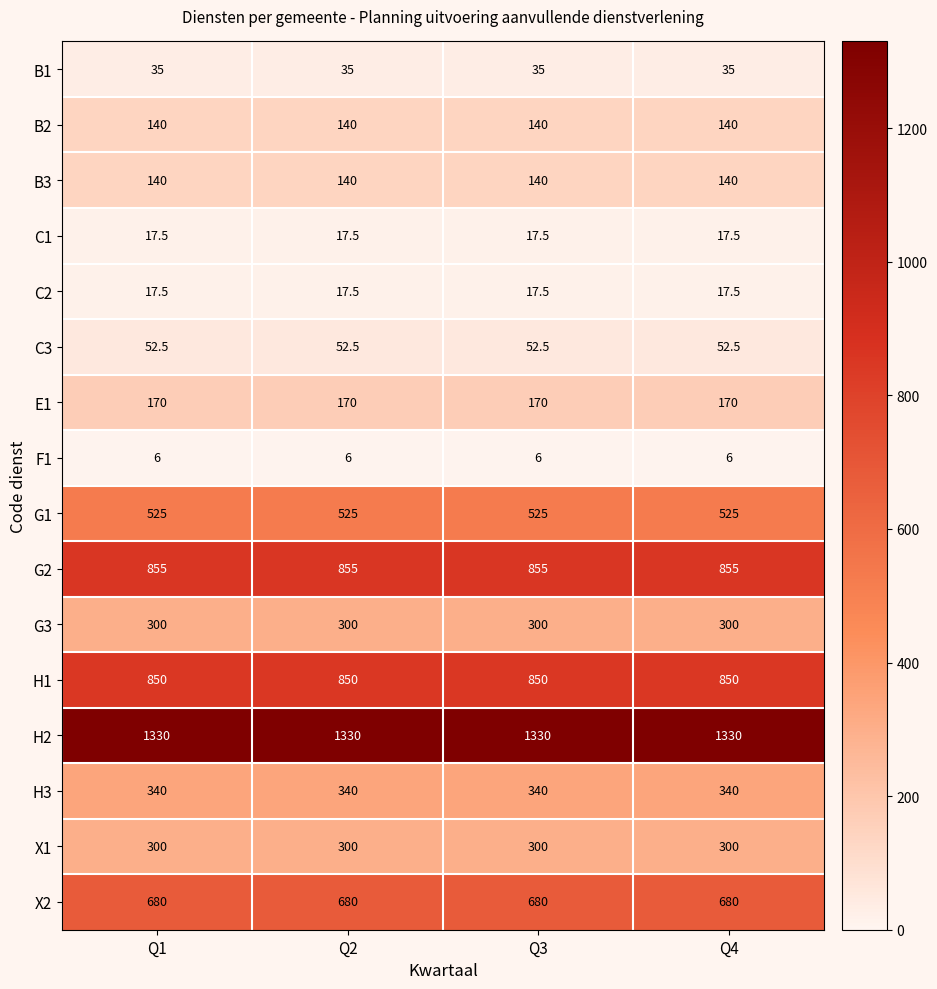

What is the maximum value shown in the chart?

1330.0